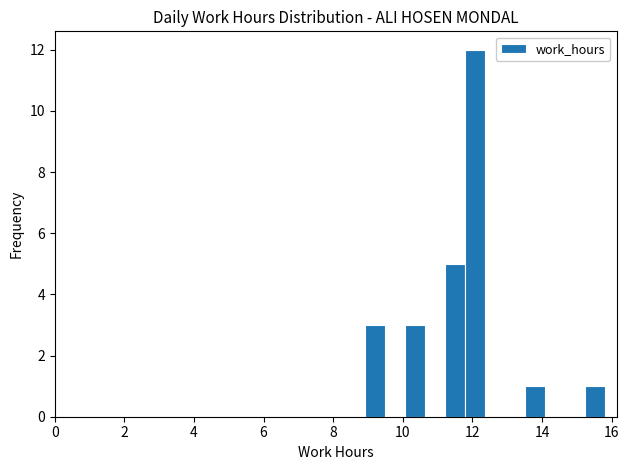

Read against the x-axis, roughly where is the centre of the tallest bar?

12.0